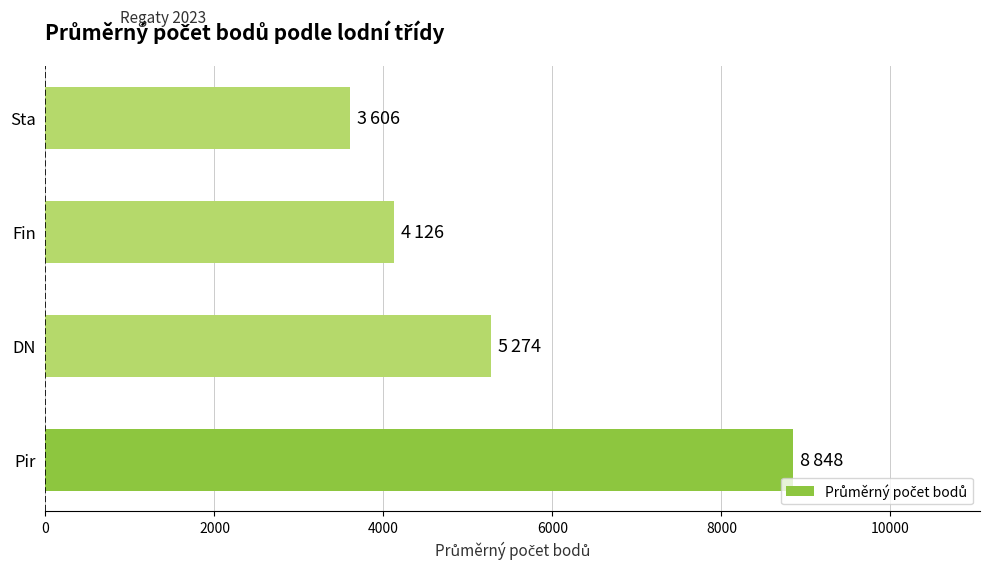

Reading top to bottom, transcribe all the data shown in this chart.

Sta=3606	Fin=4126	DN=5274	Pir=8848